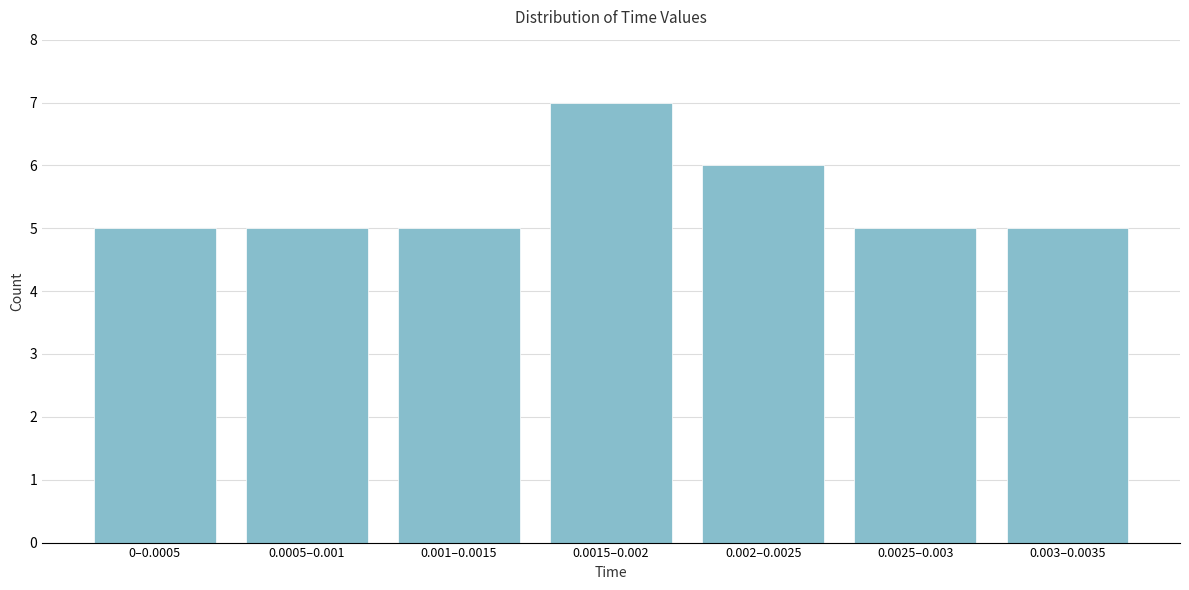

Reading left to right, transcribe all the data shown in this chart.

5	5	5	7	6	5	5